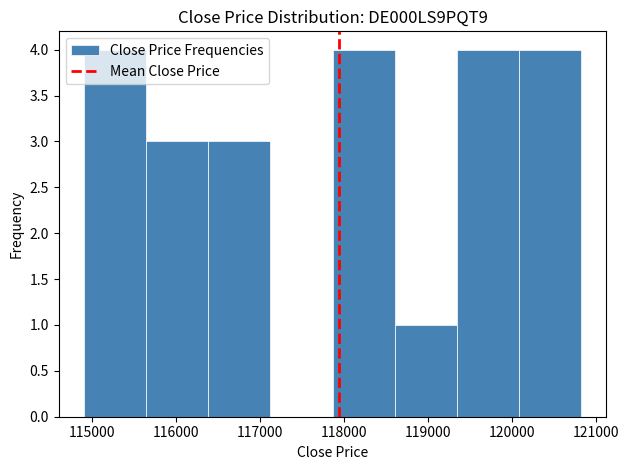

Reading left to right, transcribe this chart: for each bar, give the range it covers on the x-axis and its height. Neither the bar edges nor the heights are printed on the chart, so give them approximately, as read against the axes.

114900 to 115600: 4
115600 to 116400: 3
116400 to 117100: 3
117100 to 117900: 0
117900 to 118600: 4
118600 to 119300: 1
119300 to 120100: 4
120100 to 120800: 4